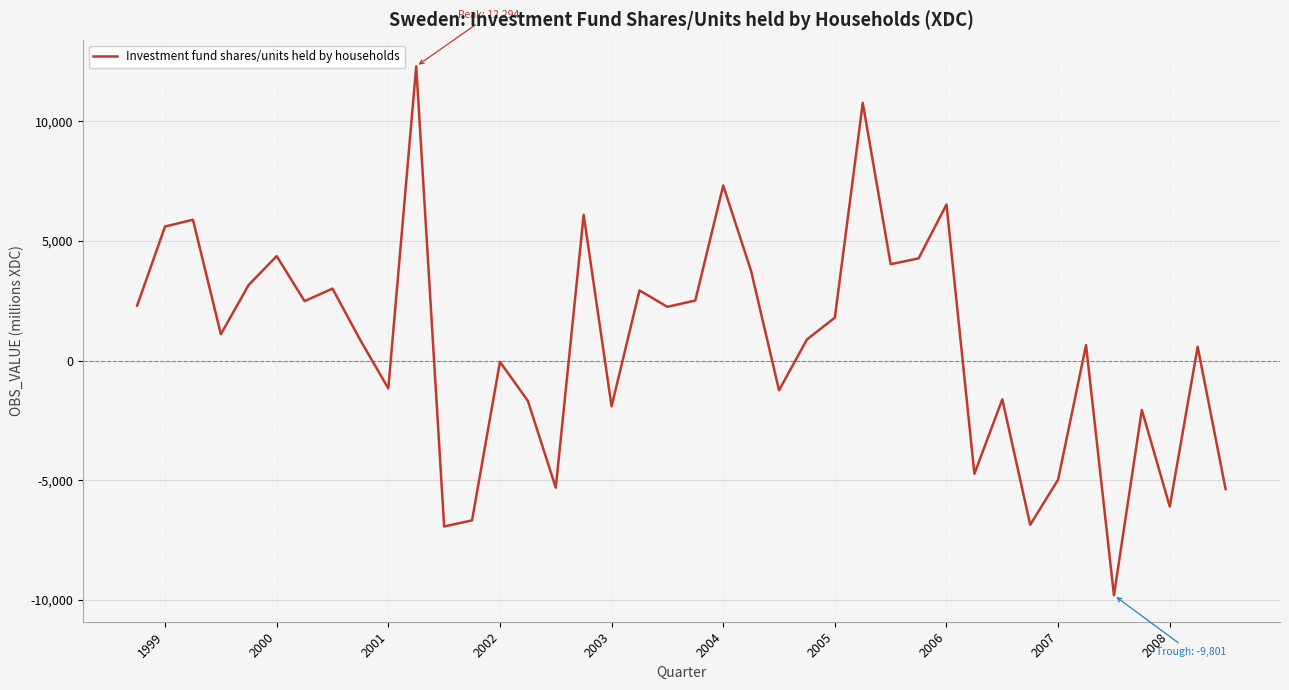

Is this an area chart (filled region under the line)?

No